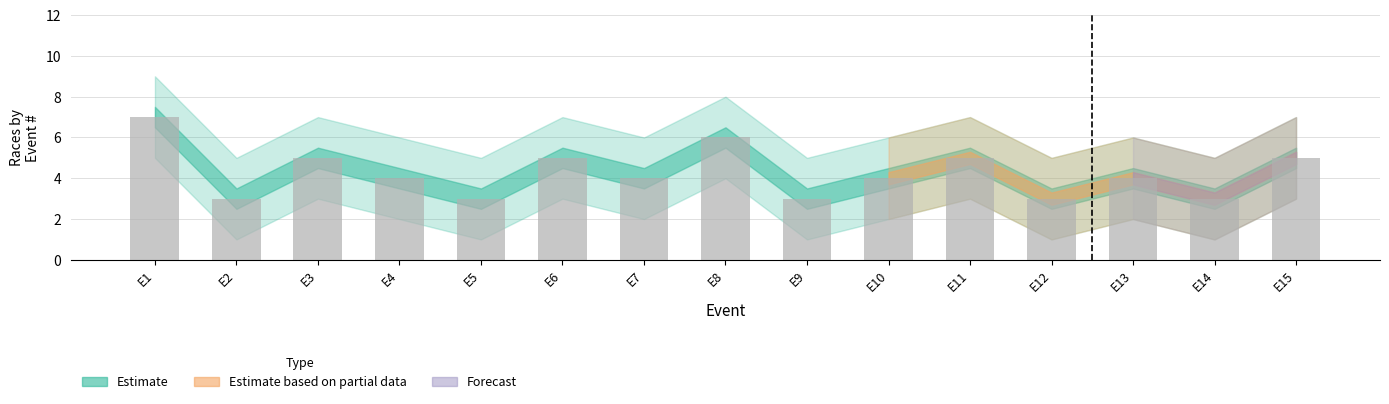

Is it true that the value at E2 is 4?

False